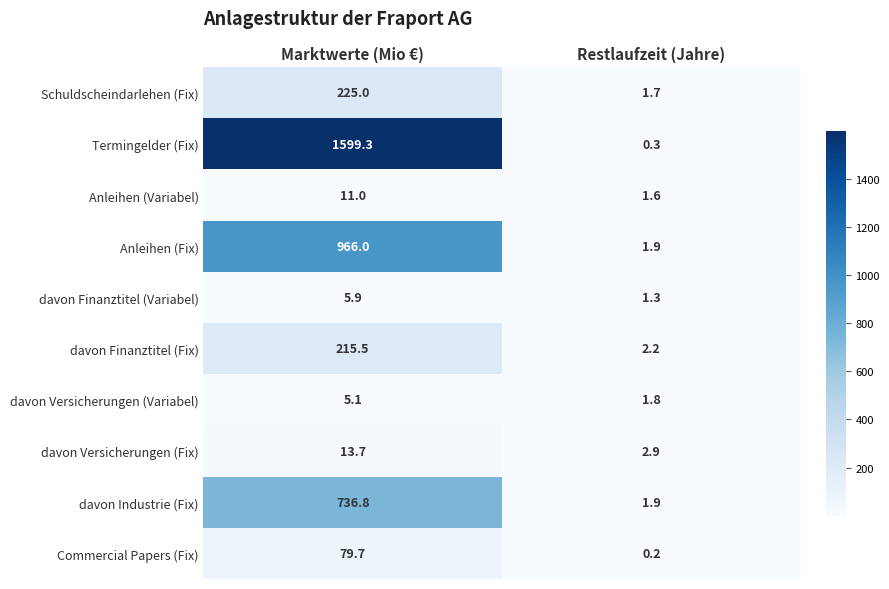

Reading left to right, list all the values displayed in this chart.

Schuldscheindarlehen (Fix): Marktwerte (Mio €)=225.0	Restlaufzeit (Jahre)=1.7
Termingelder (Fix): Marktwerte (Mio €)=1599.3	Restlaufzeit (Jahre)=0.3
Anleihen (Variabel): Marktwerte (Mio €)=11.0	Restlaufzeit (Jahre)=1.6
Anleihen (Fix): Marktwerte (Mio €)=966.0	Restlaufzeit (Jahre)=1.9
davon Finanztitel (Variabel): Marktwerte (Mio €)=5.9	Restlaufzeit (Jahre)=1.3
davon Finanztitel (Fix): Marktwerte (Mio €)=215.5	Restlaufzeit (Jahre)=2.2
davon Versicherungen (Variabel): Marktwerte (Mio €)=5.1	Restlaufzeit (Jahre)=1.8
davon Versicherungen (Fix): Marktwerte (Mio €)=13.7	Restlaufzeit (Jahre)=2.9
davon Industrie (Fix): Marktwerte (Mio €)=736.8	Restlaufzeit (Jahre)=1.9
Commercial Papers (Fix): Marktwerte (Mio €)=79.7	Restlaufzeit (Jahre)=0.2